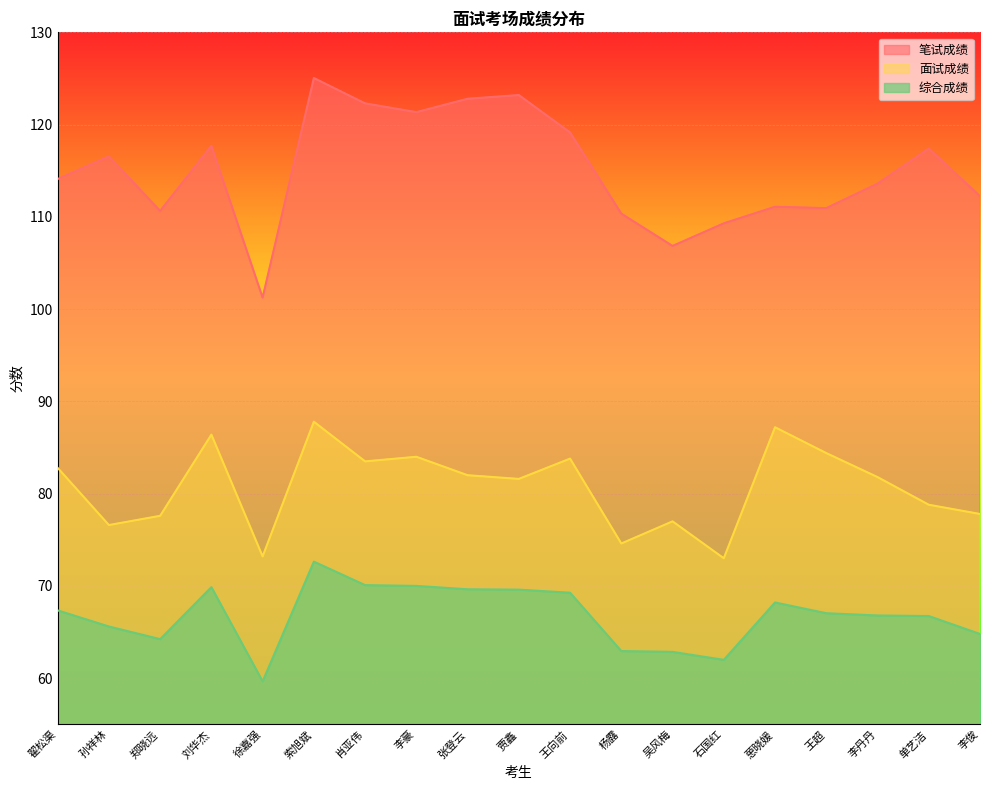

What is the average value of the 笔试成绩 series?

115.0